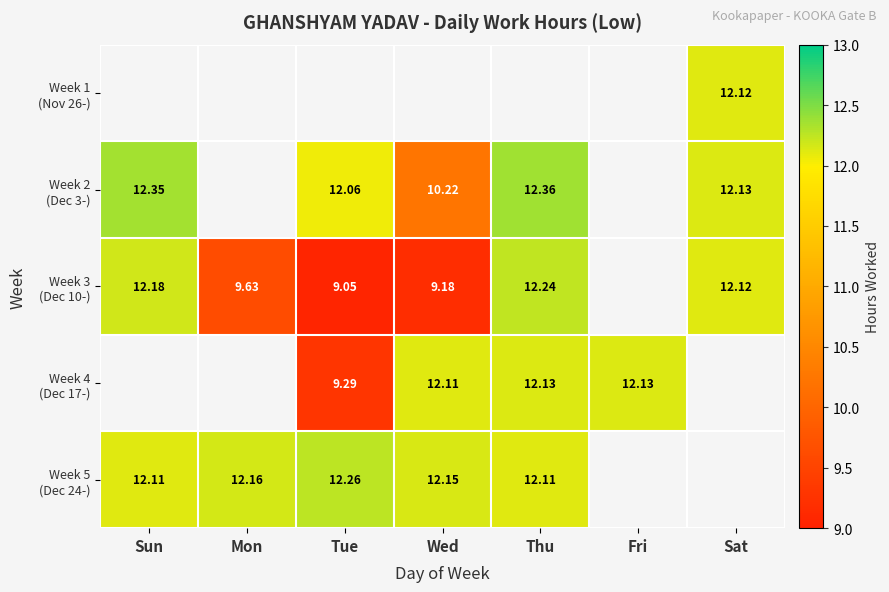

At which label is Week 2 (Dec 3-) closest to 11?

Wed